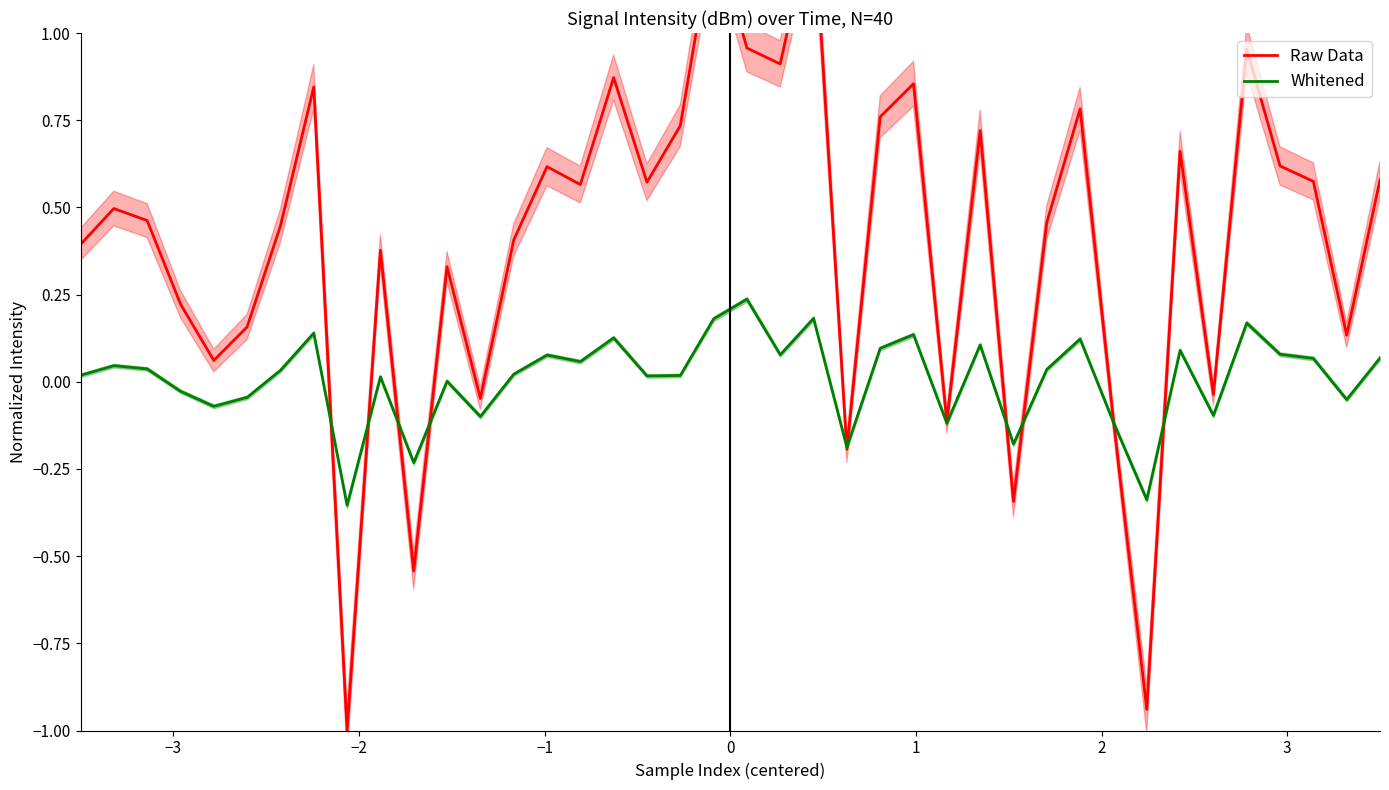

Reading right to left, what are all the values shown in this chart?

Raw Data: 0.6	0.1	0.6	0.6	1.0	-0.0	0.7	-0.9	-0.1	0.8	0.5	-0.3	0.7	-0.1	0.9	0.8	-0.2	1.3	0.9	1.0	1.3	0.7	0.6	0.9	0.6	0.6	0.4	-0.0	0.3	-0.5	0.4	-1.0	0.8	0.4	0.2	0.1	0.2	0.5	0.5	0.4
Whitened: 0.1	-0.1	0.1	0.1	0.2	-0.1	0.1	-0.3	-0.1	0.1	0.0	-0.2	0.1	-0.1	0.1	0.1	-0.2	0.2	0.1	0.2	0.2	0.0	0.0	0.1	0.1	0.1	0.0	-0.1	0.0	-0.2	0.0	-0.4	0.1	0.0	-0.0	-0.1	-0.0	0.0	0.0	0.0